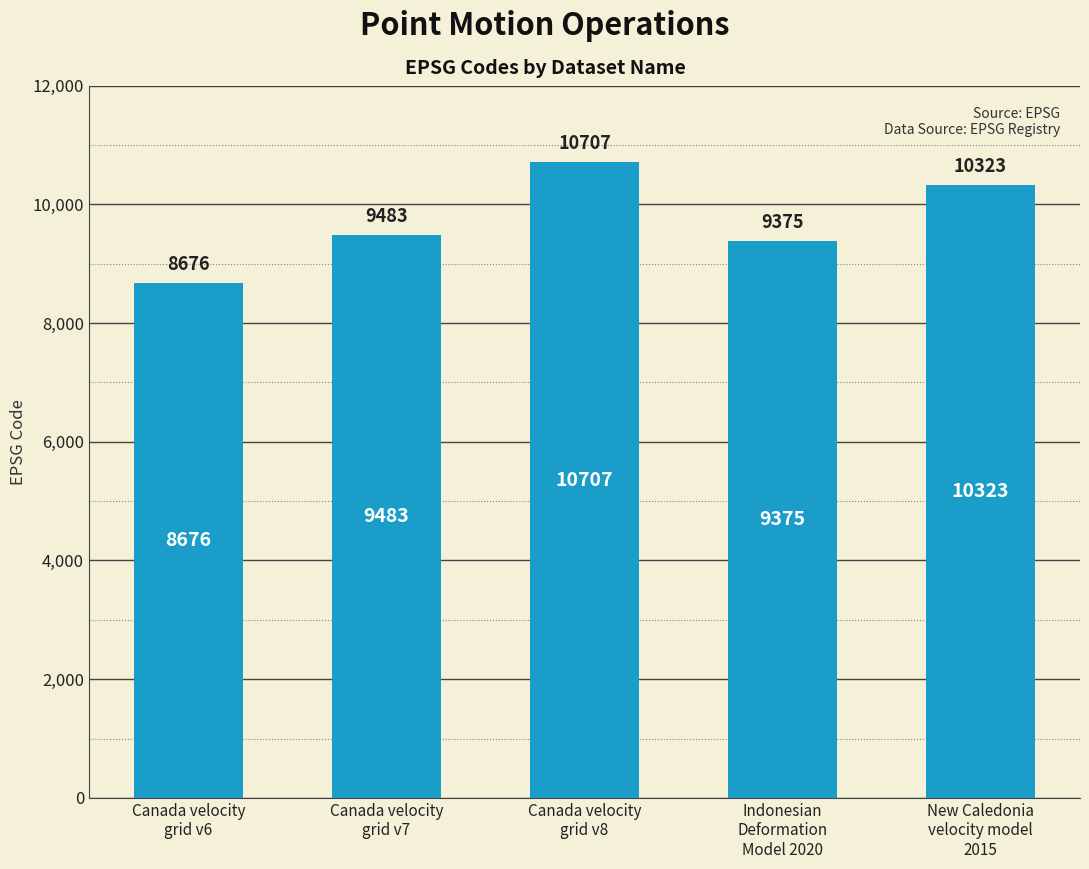

Is it true that the value at Canada velocity
grid v8 is 10707?

True